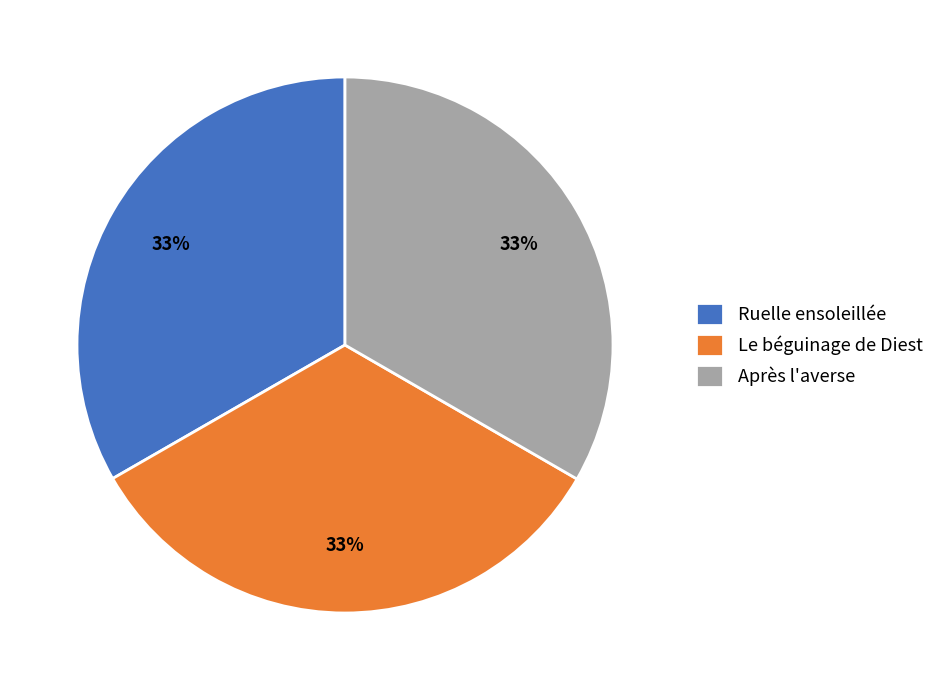

What percentage is the Le béguinage de Diest slice, to the nearest percent?

33%